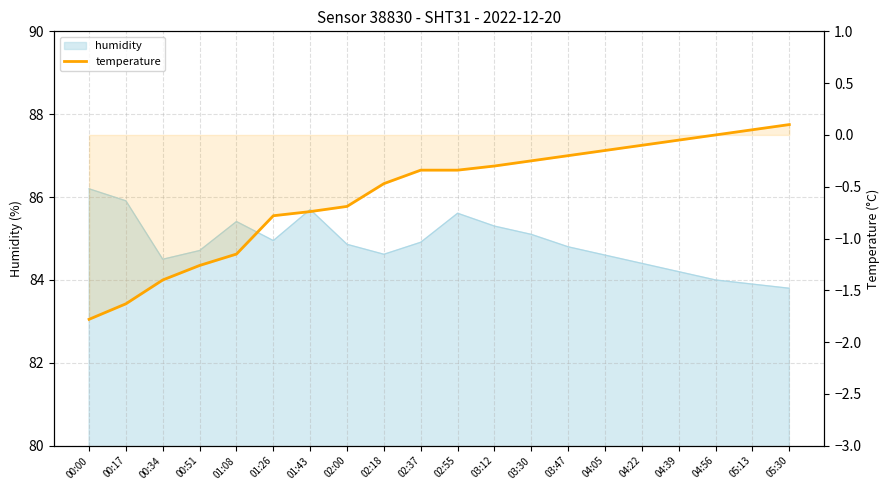

How many data points does each series have?

20